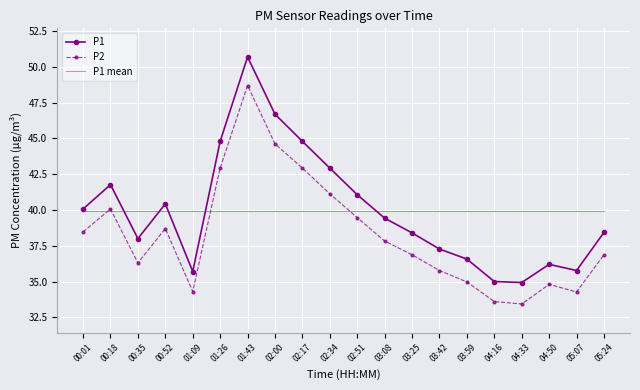

What is the sum of all P1 mean values?

799.0